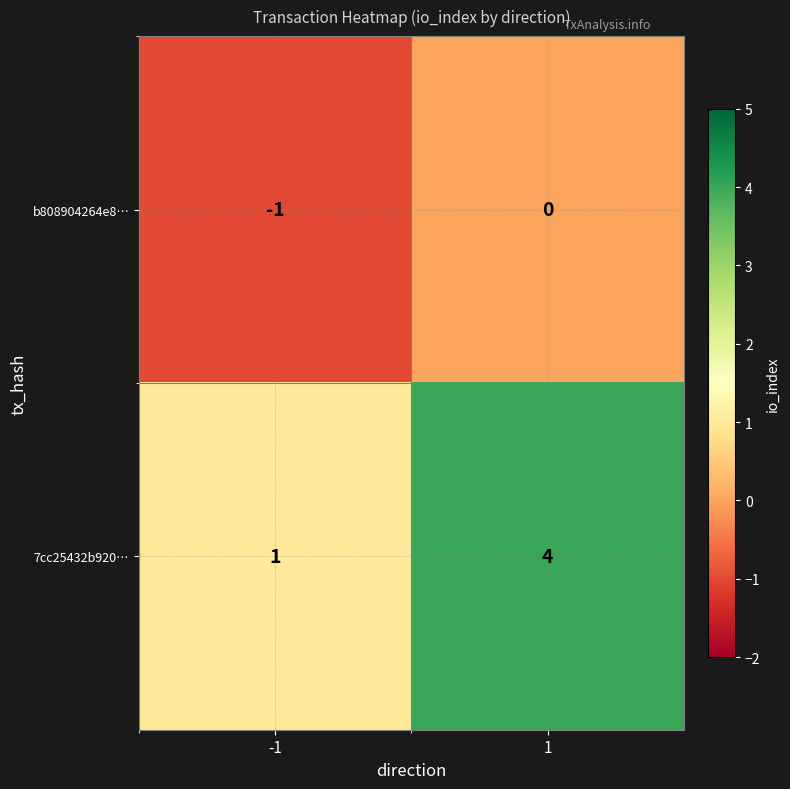

Reading right to left, what are all the values shown in this chart?

b808904264e8…: 1=0	-1=-1
7cc25432b920…: 1=4	-1=1